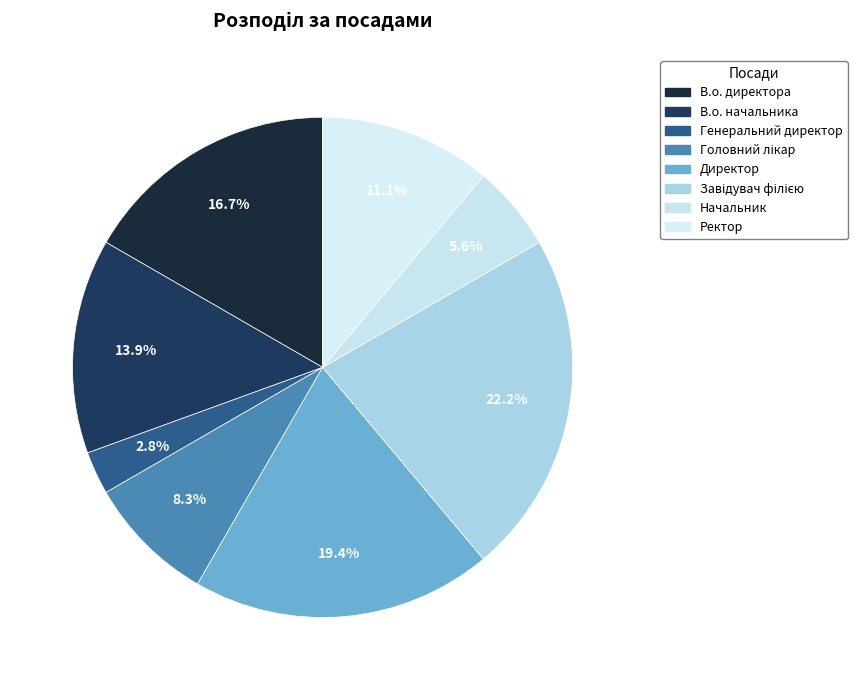

Rank the categories by value from highest to lowest.

Завідувач філією, Директор, В.о. директора, В.о. начальника, Ректор, Головний лікар, Начальник, Генеральний директор